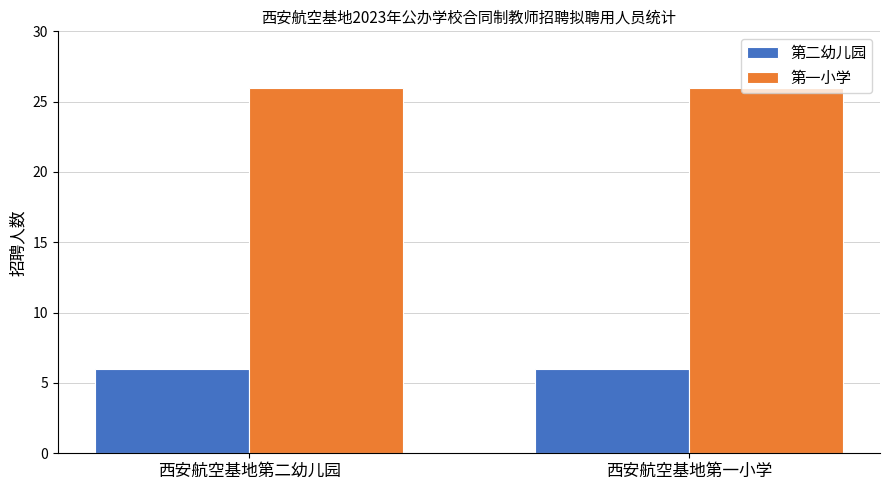

List the series in order of their overall mean, highest first.

第一小学, 第二幼儿园